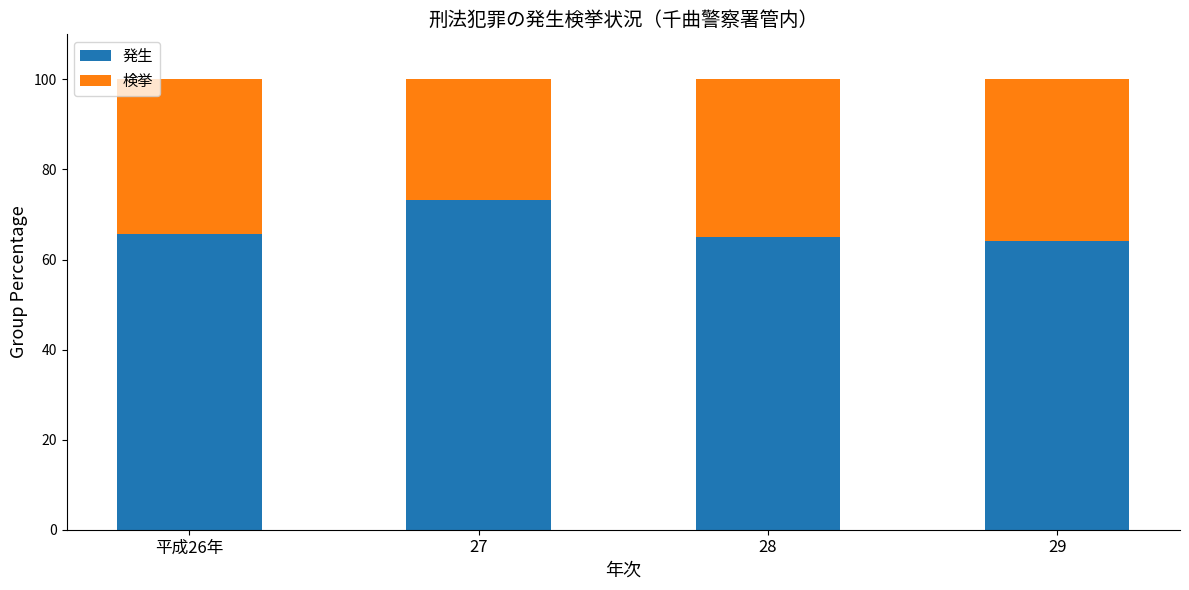

How many bars are there in total?

4